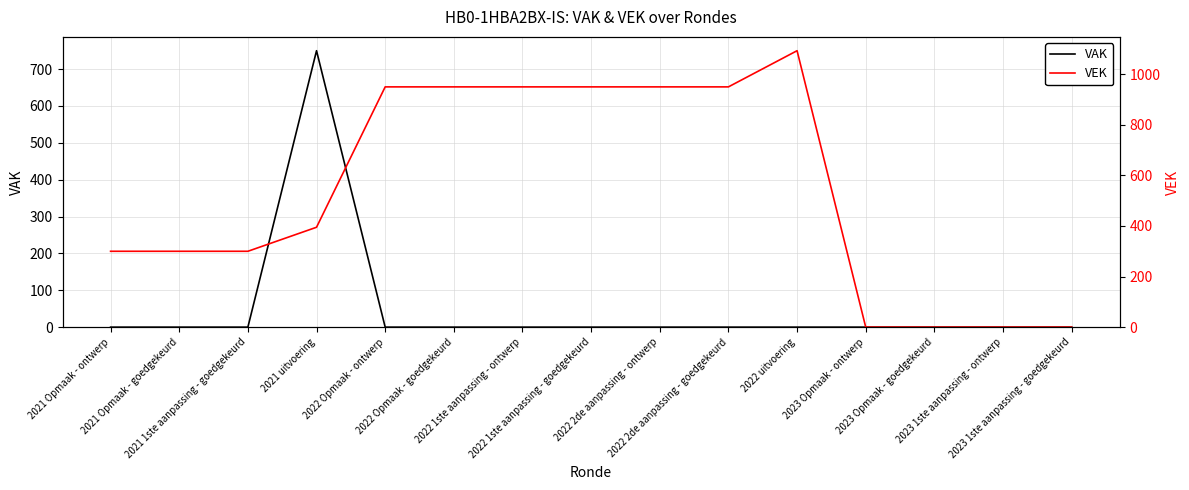

Reading left to right, extract all data points from this chart.

VAK: 0	0	0	750	0	0	0	0	0	0	0	0	0	0	0
VEK: 300	300	300	395	950	950	950	950	950	950	1093	0	0	0	0